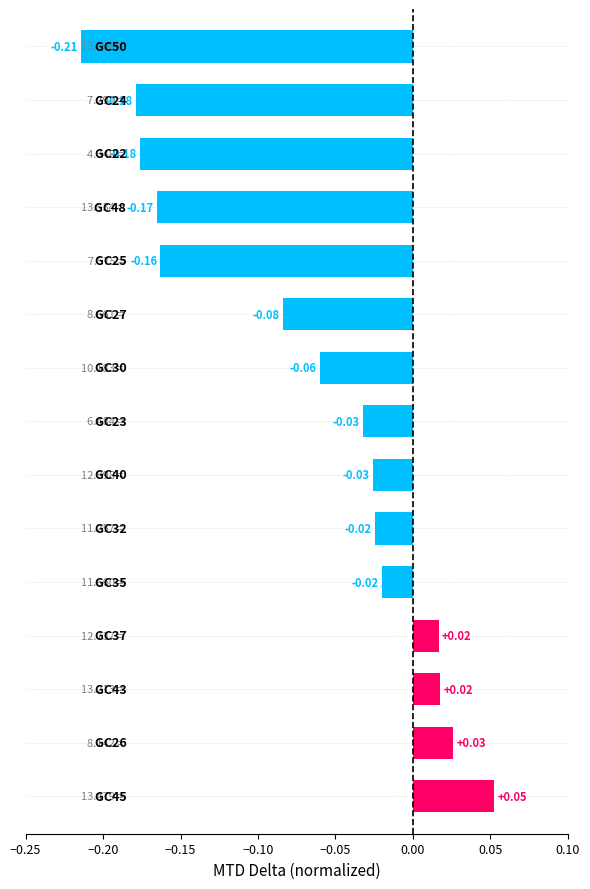

What is the sum of all values?

-1.0